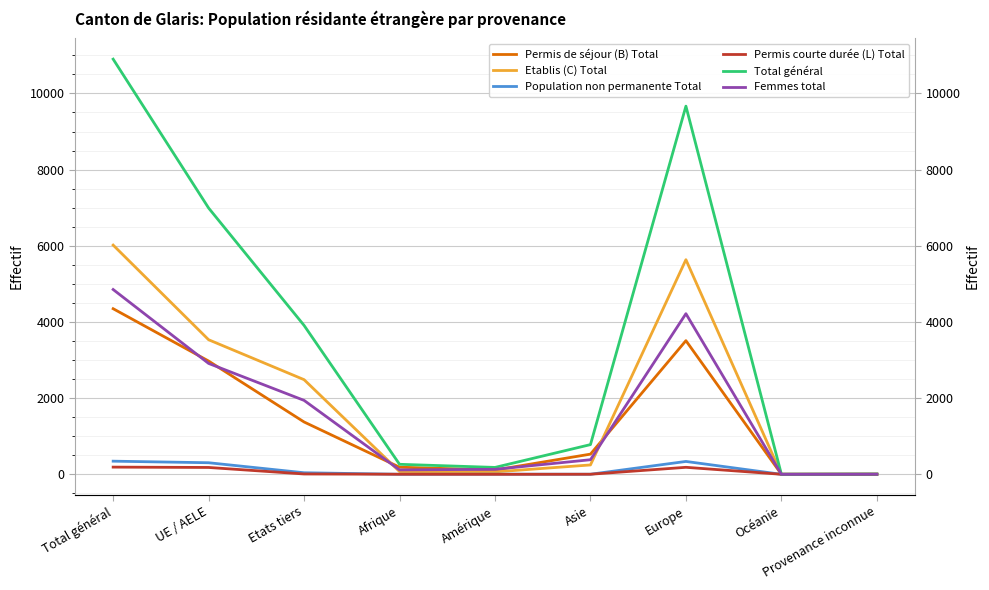

How many positive values does the Permis courte durée (L) Total series have?

7